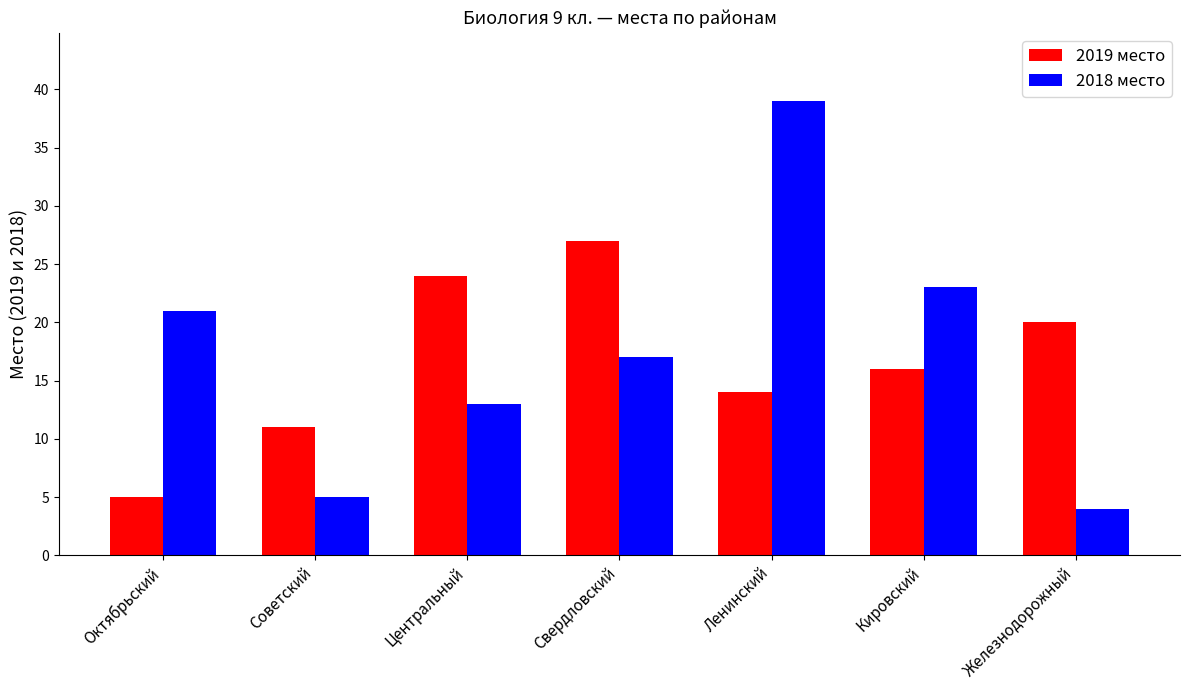

Reading right to left, transcribe all the data shown in this chart.

2019 место: Железнодорожный=20	Кировский=16	Ленинский=14	Свердловский=27	Центральный=24	Советский=11	Октябрьский=5
2018 место: Железнодорожный=4	Кировский=23	Ленинский=39	Свердловский=17	Центральный=13	Советский=5	Октябрьский=21